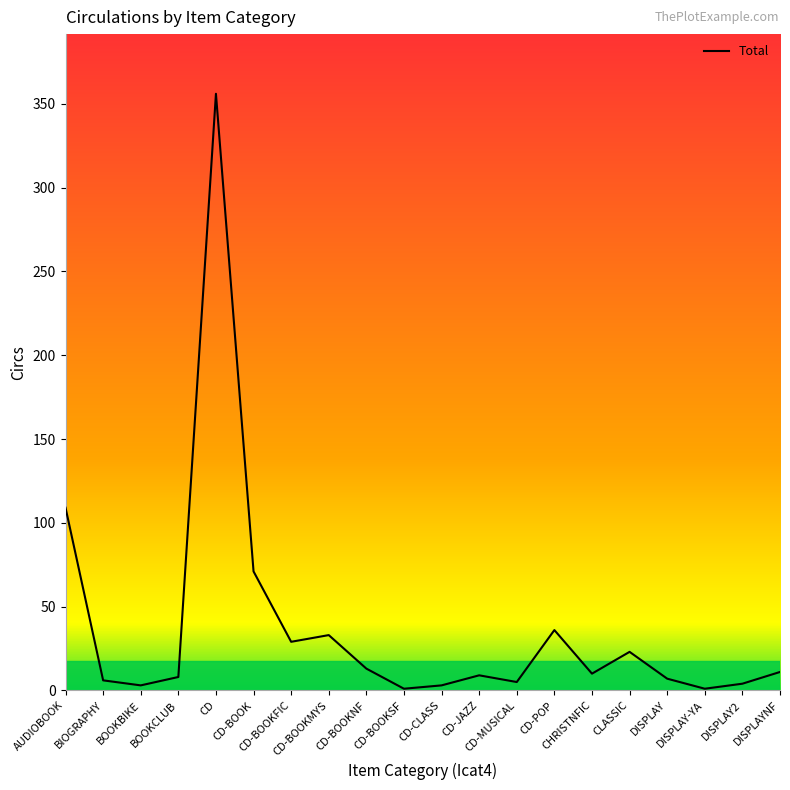

What is the difference between the maximum and minimum values?

355